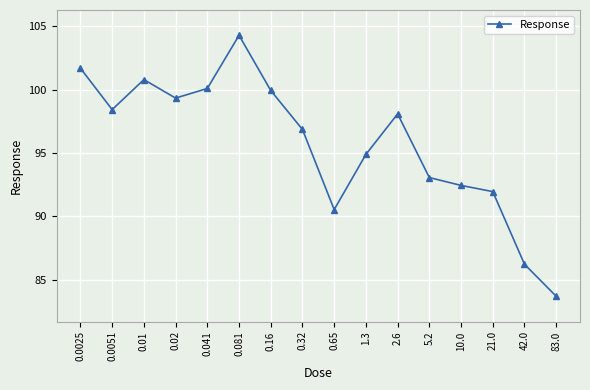

Approximately how many times larger is the value at 10.0 compared to 0.16?

0.9